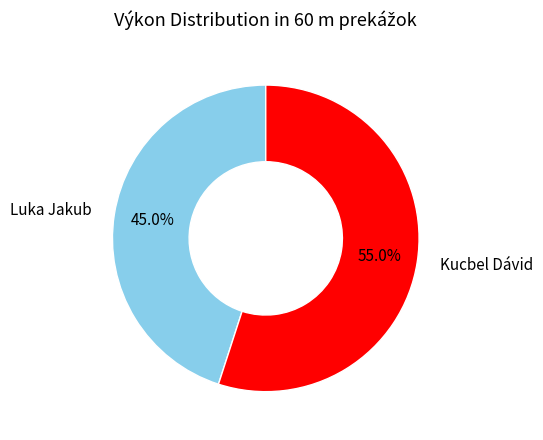

Does any single category account for the majority?

Yes